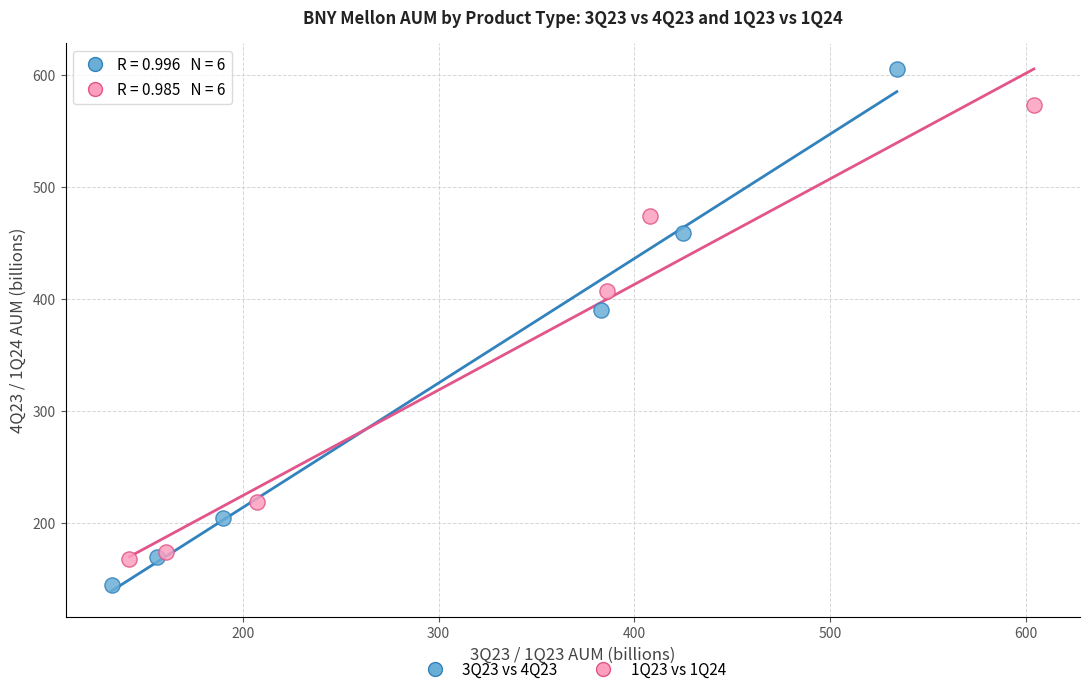

Which series has the largest Y range (max minus min)?

3Q23 vs 4Q23